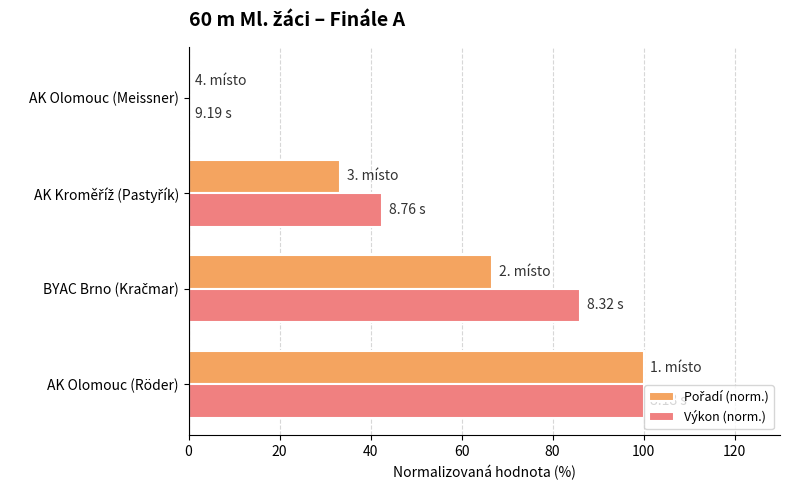

How many data points in Výkon (norm.) are above 86?

2